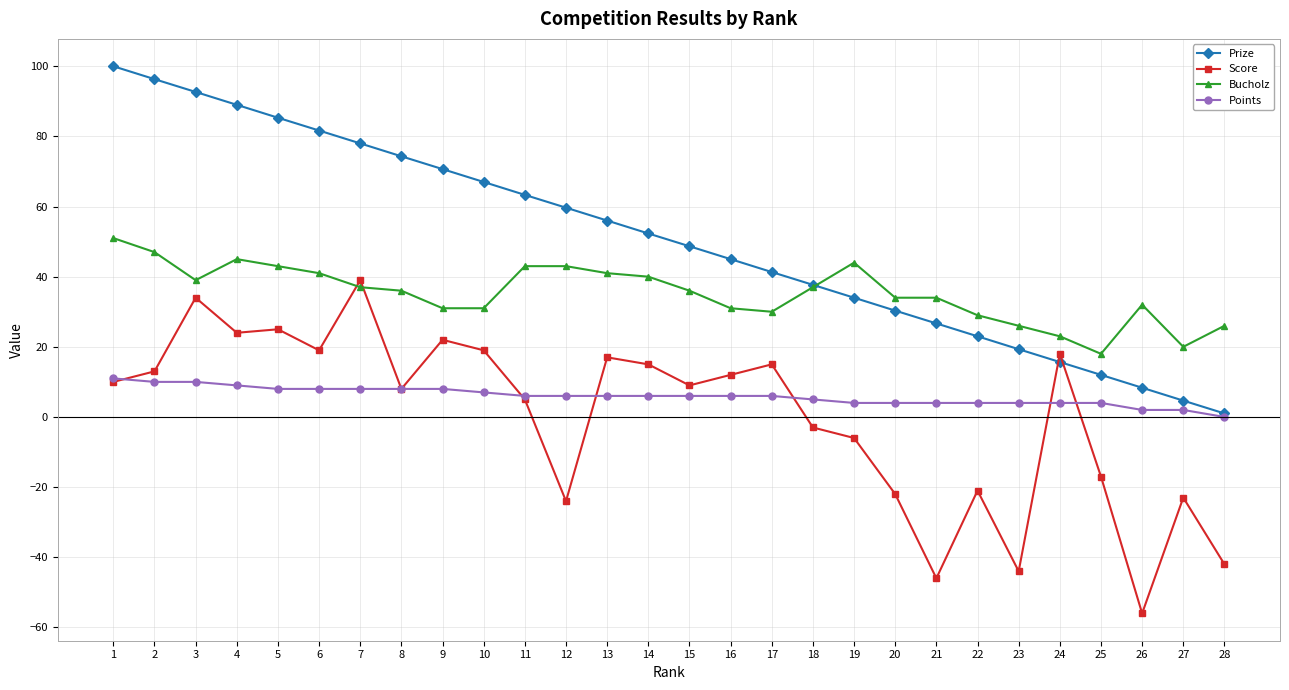

List the series in order of their peak value, highest first.

Prize, Bucholz, Score, Points